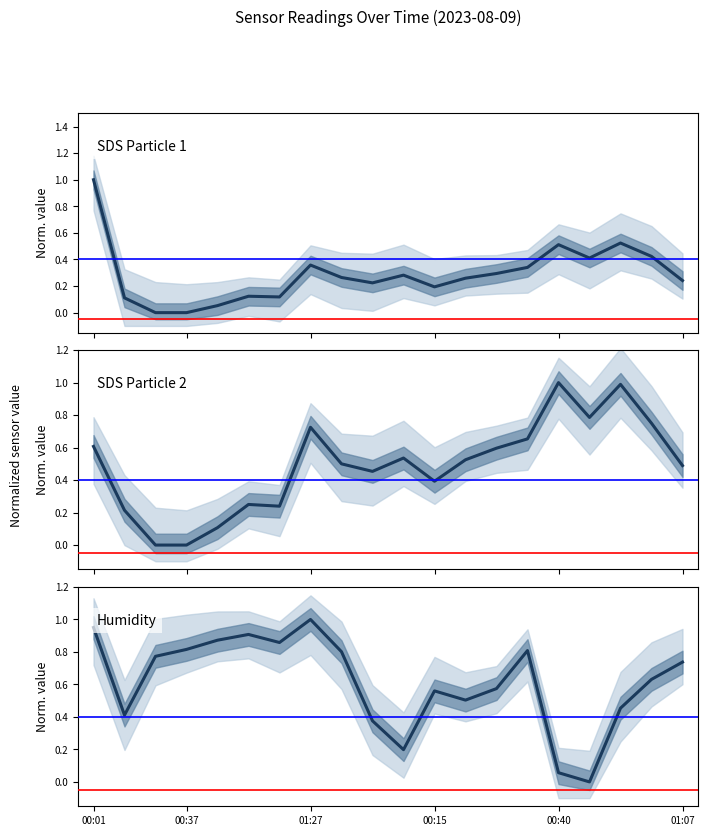

Is this an area chart (filled region under the line)?

No